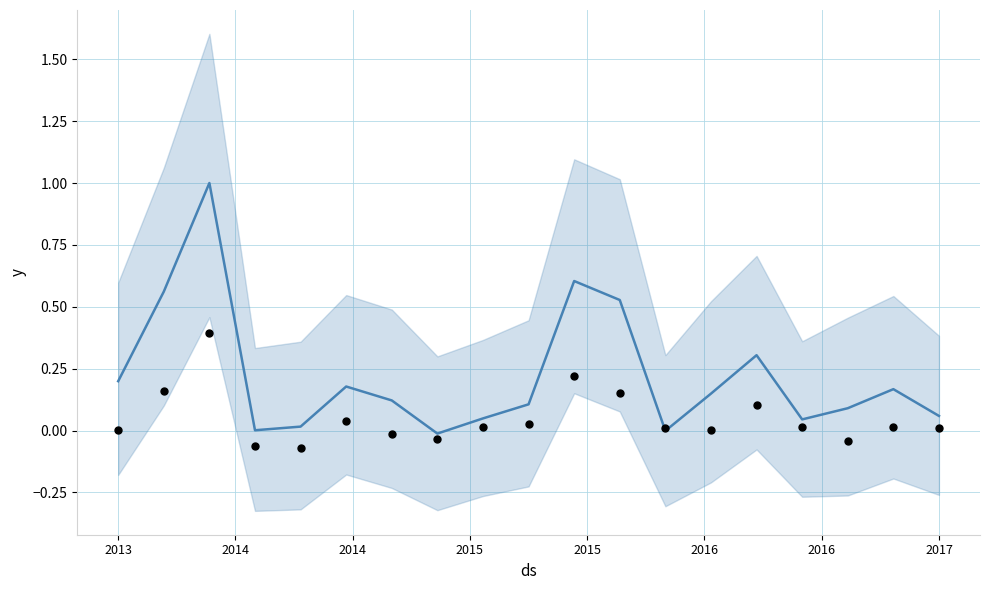

Is the value of Folkevekst at 2014 greater than the value of Fødselsoverskot at 2013?

Yes